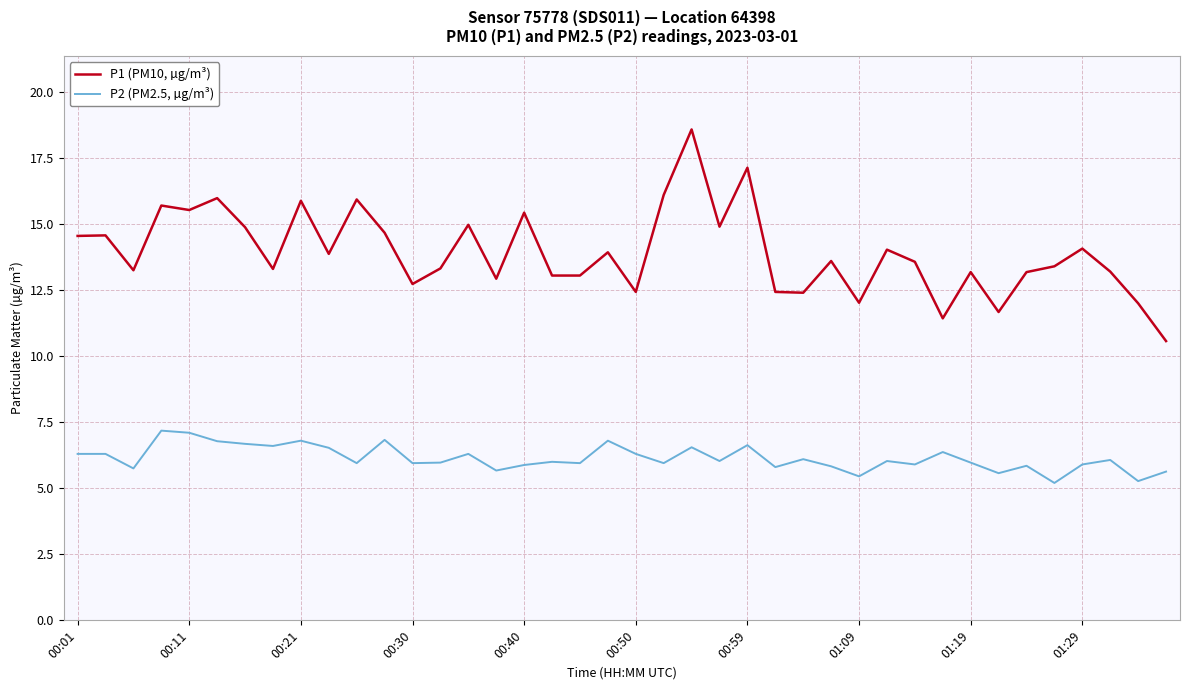

True or false: P2 (PM2.5, µg/m³) and P1 (PM10, µg/m³) cross at least once.

False